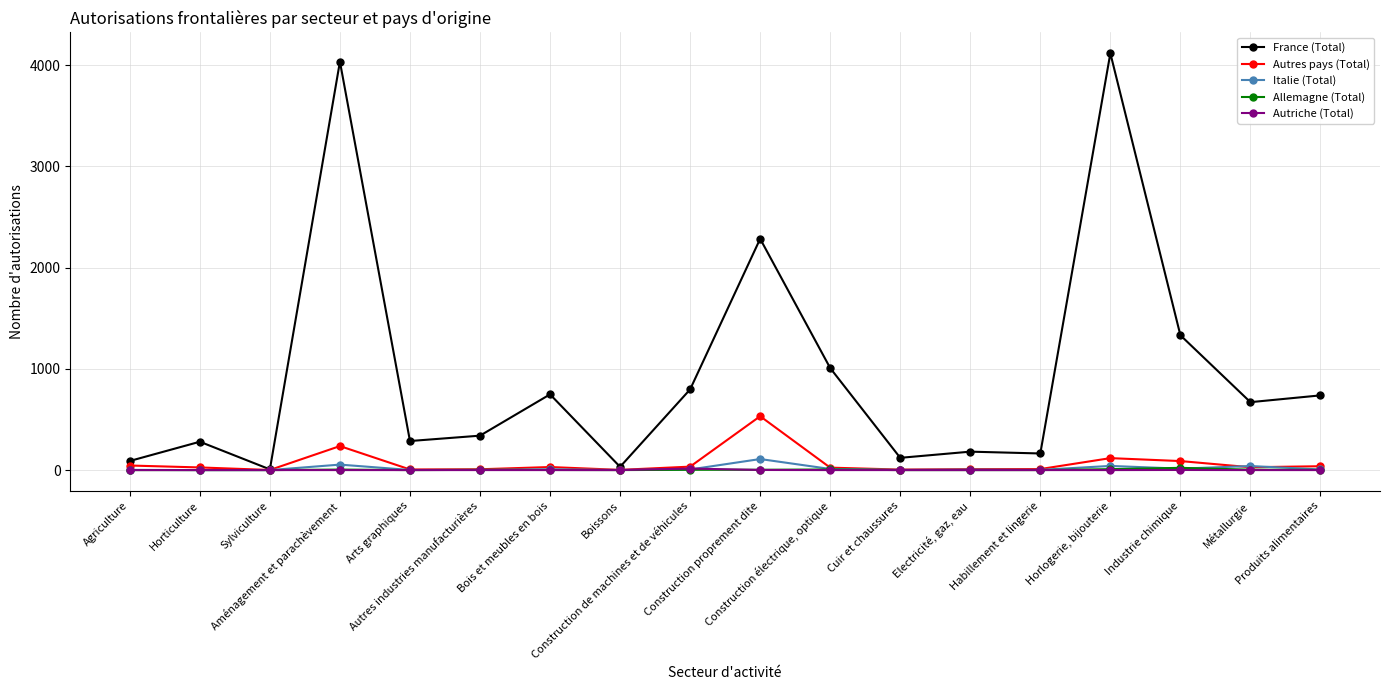

The value of France (Total) at Produits alimentaires is 1166. True or false?

False